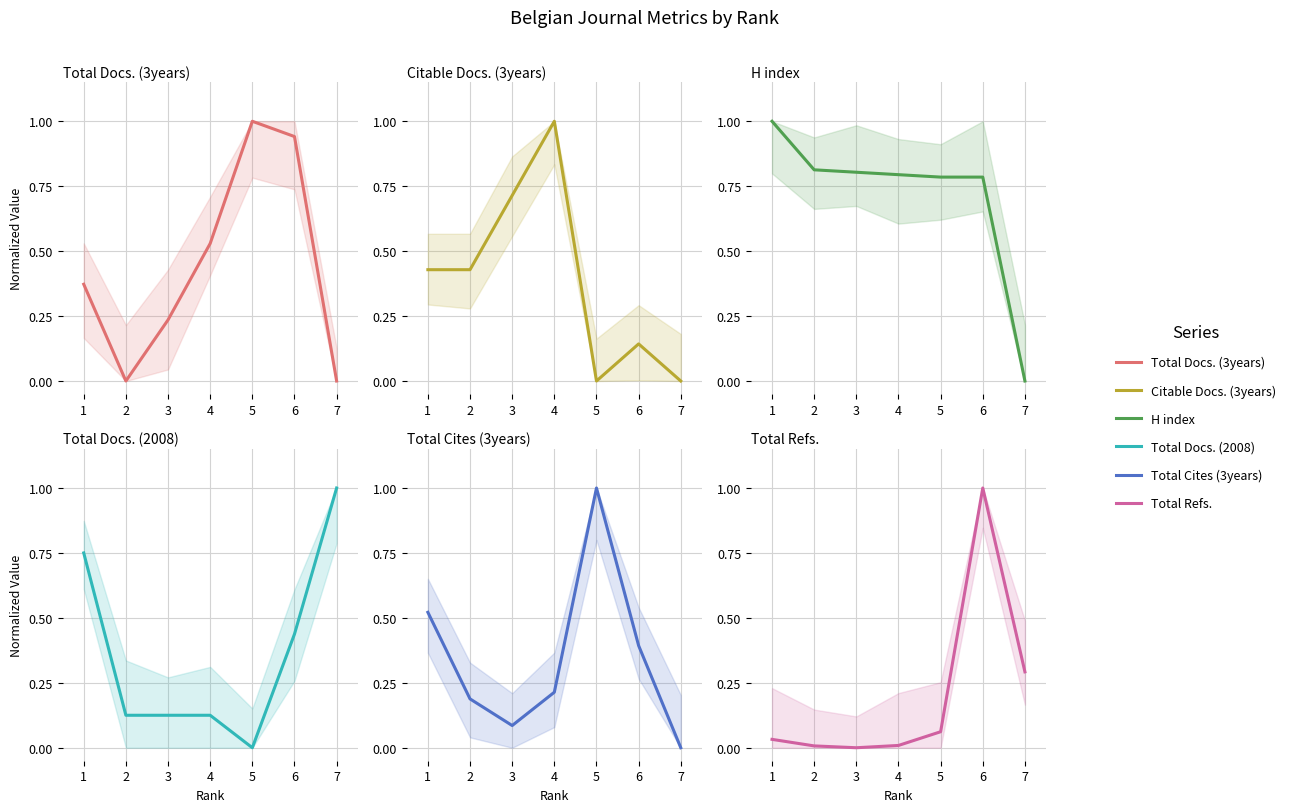

What is the total value across all series at 6?

3.7